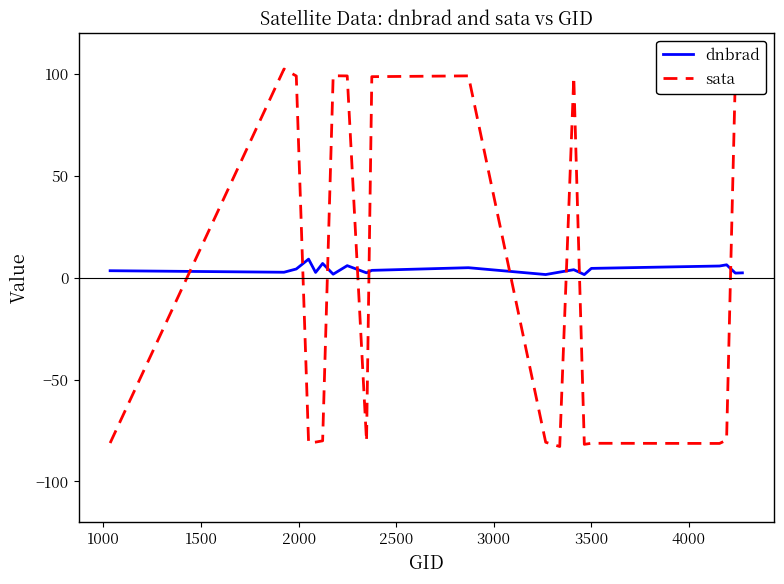

What are all the series names shown in the legend?

dnbrad, sata